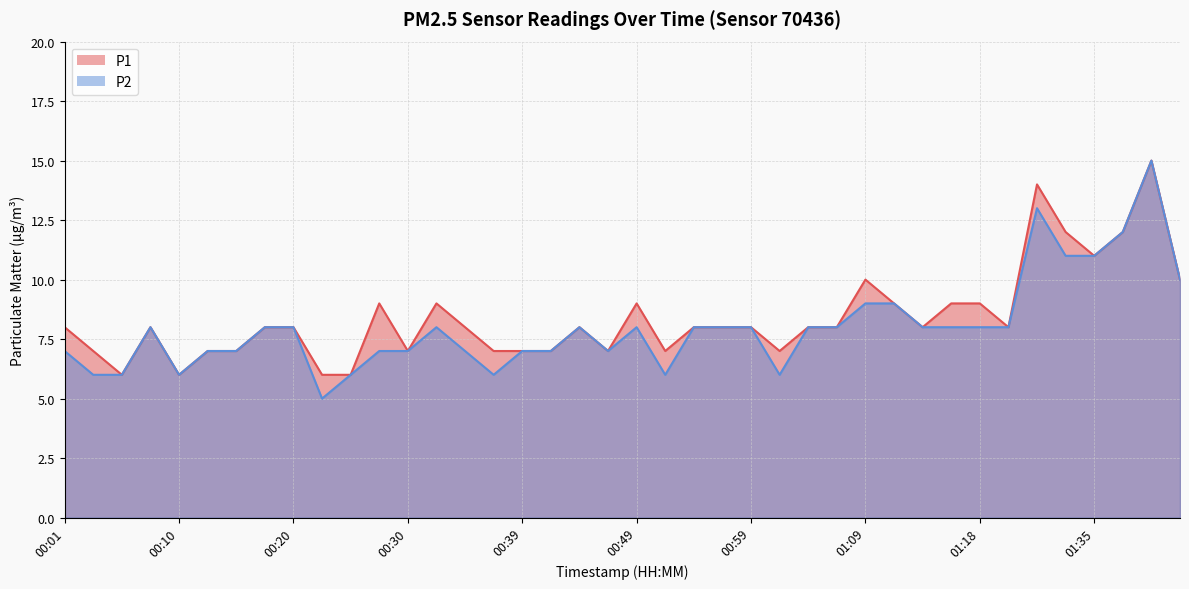

What is the difference between the P2 values at 00:03 and 00:54?

2